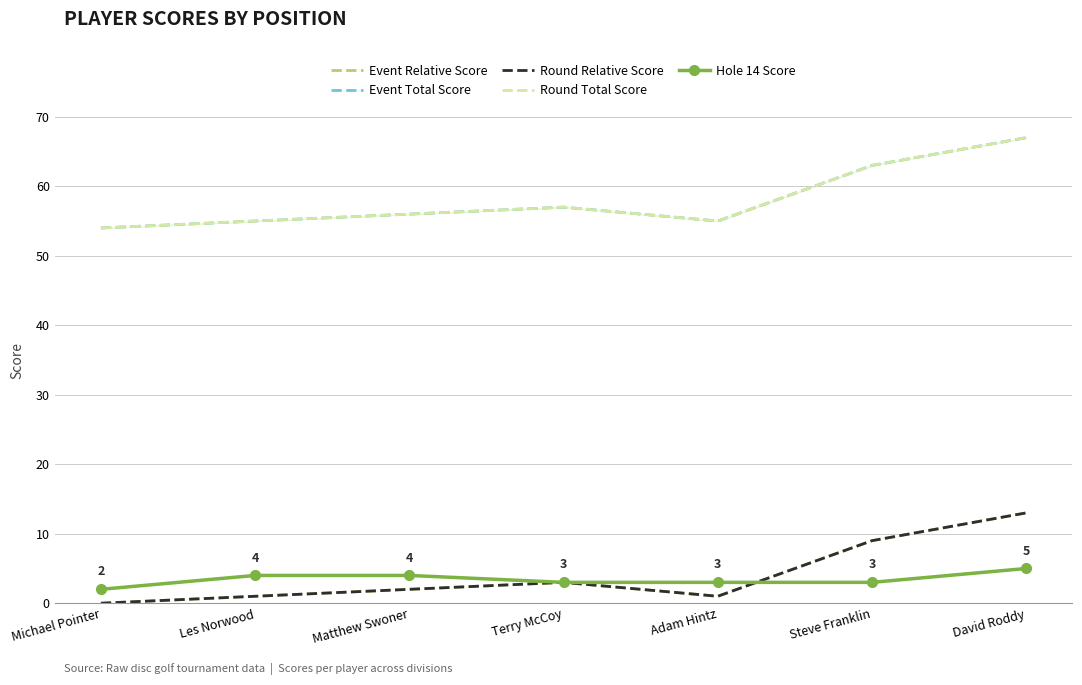

What is the label of the 7th point from the left?

David Roddy